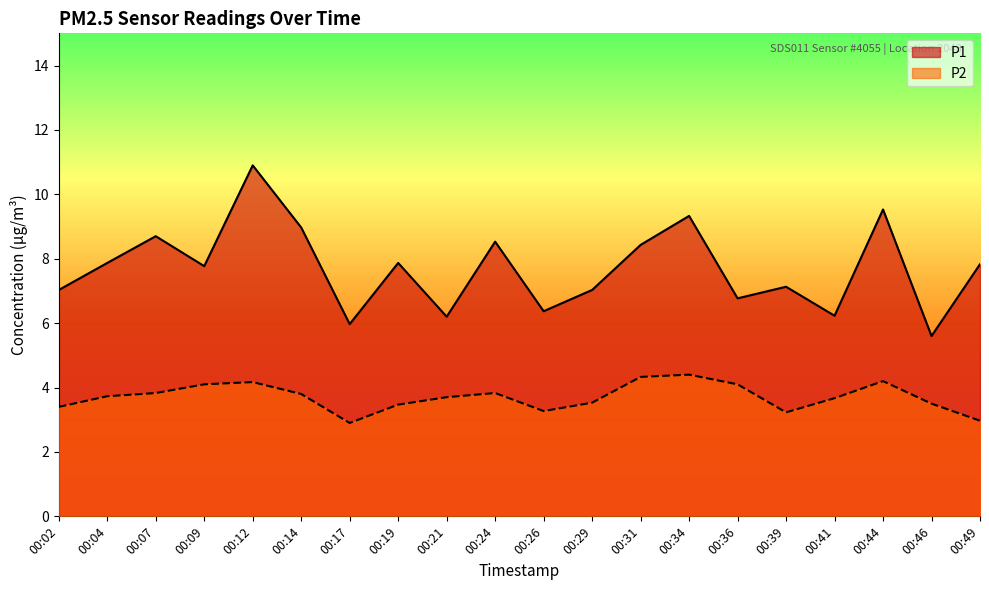

The P1 series shows 6.2 at 00:41. True or false?

True